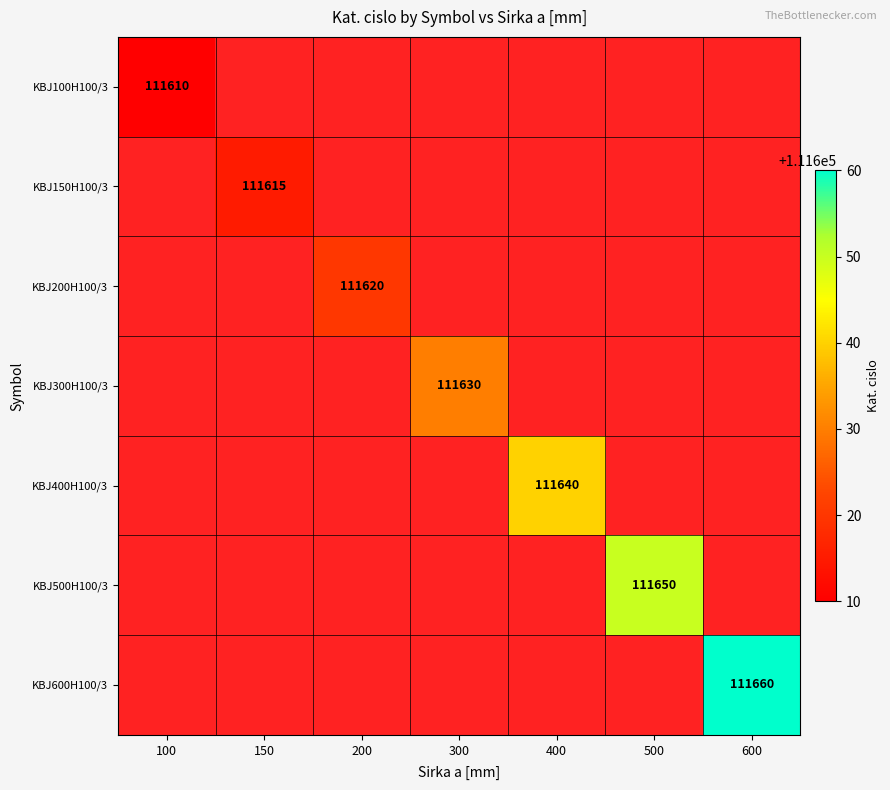

True or false: KBJ600H100/3 has a value of 111660 at 600.

True